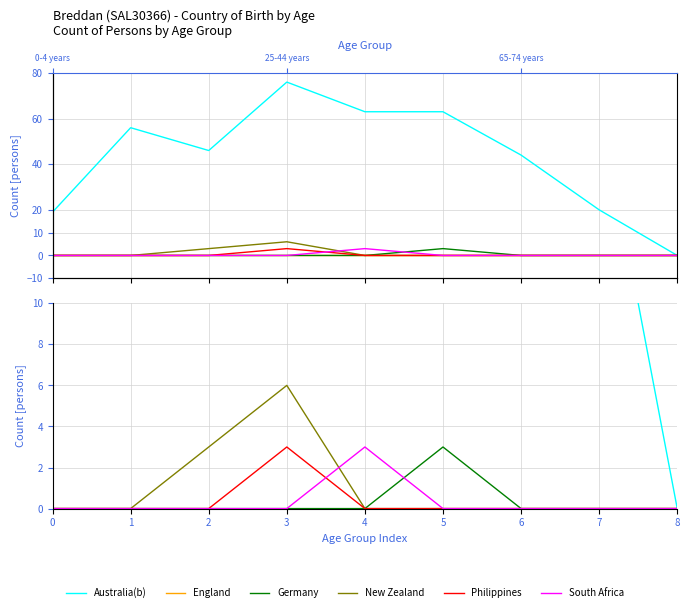

Rank the series at 8 from lowest to highest value.

Australia(b), England, Germany, New Zealand, Philippines, South Africa